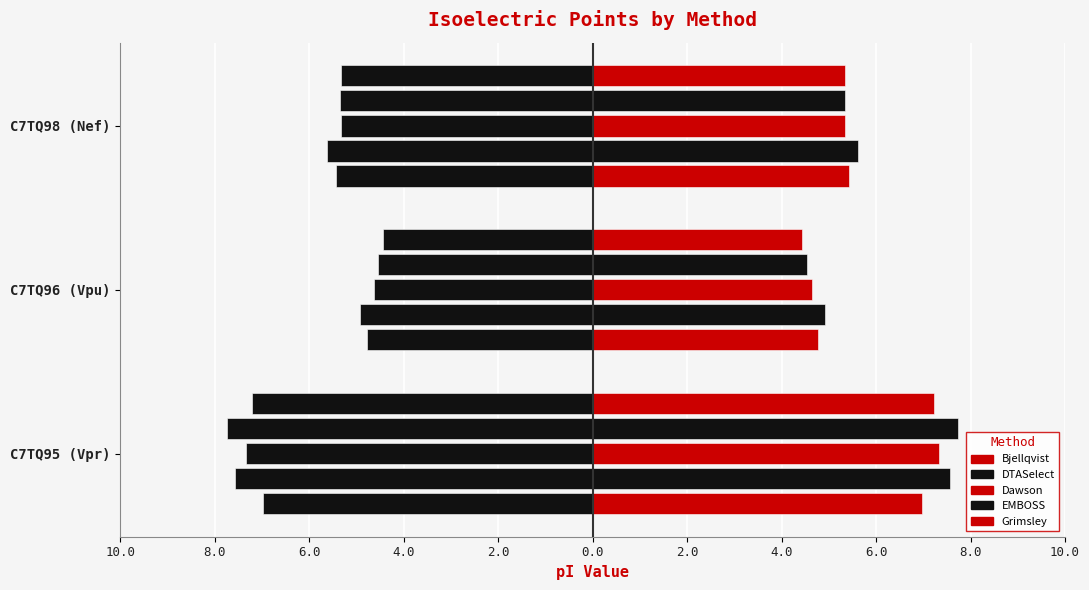

Which has a higher value, C7TQ95 (Vpr) or C7TQ96 (Vpu)?

C7TQ95 (Vpr)